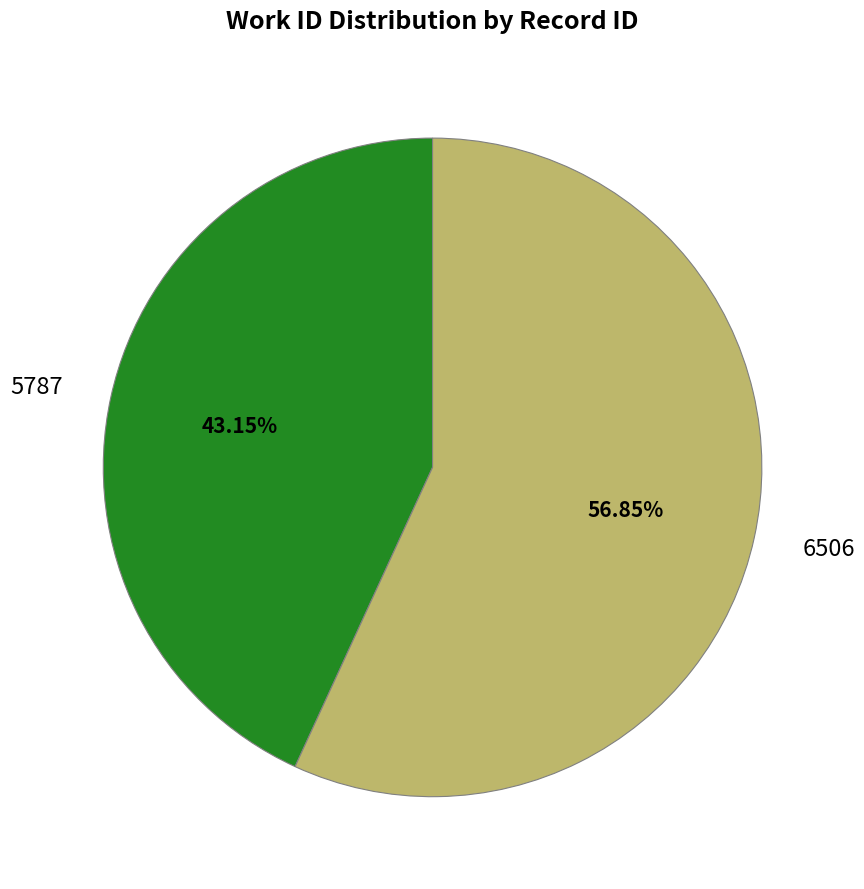

What is the majority slice?

6506